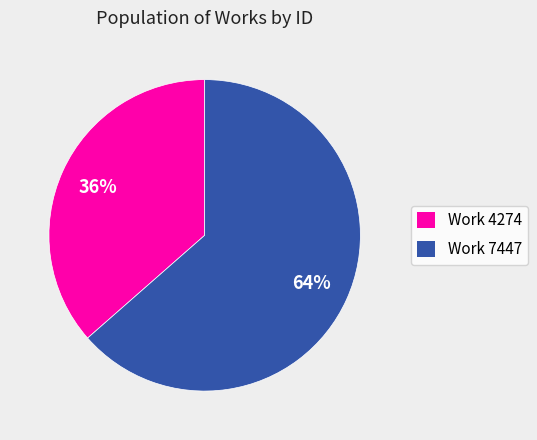

What is the smallest slice in the pie chart?

Work 4274